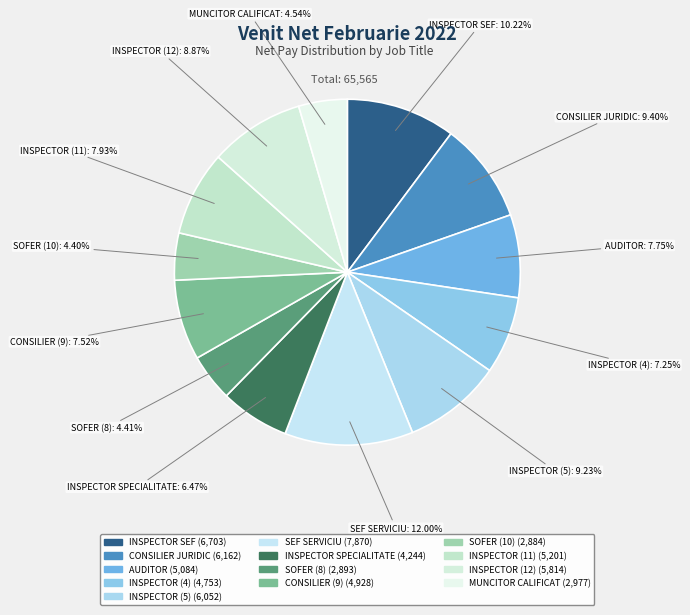

To the nearest percent, what is the difference between the largest and smallest slice percentages?

8%